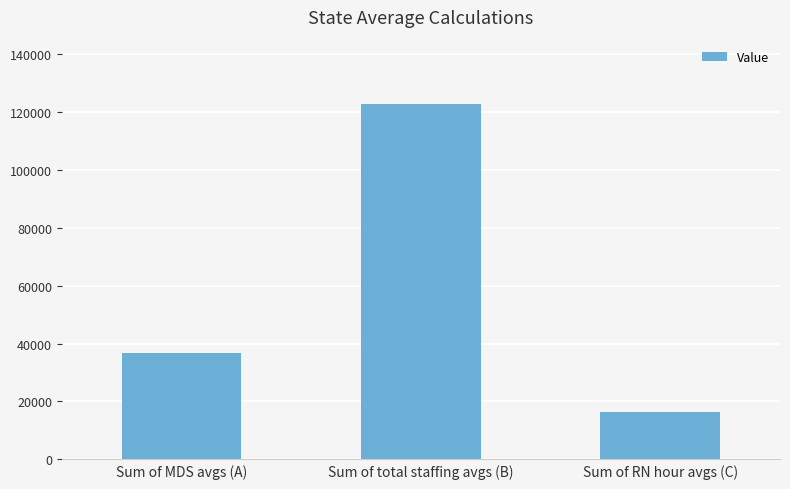

Reading left to right, what are all the values shown in this chart?

Sum of MDS avgs (A)=36577.4	Sum of total staffing avgs (B)=122786.4	Sum of RN hour avgs (C)=16483.6